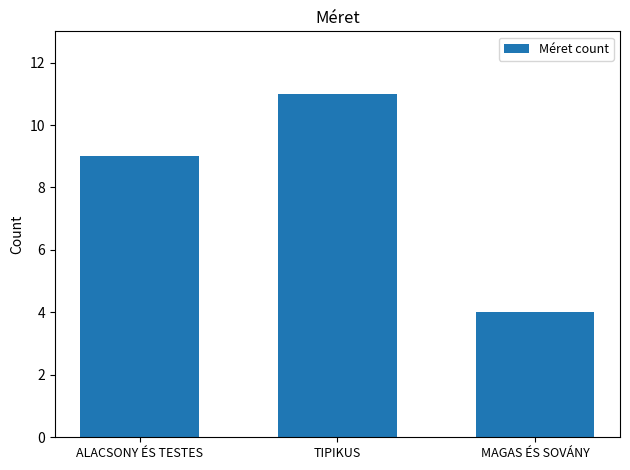

List the labels in order of value, largest first.

TIPIKUS, ALACSONY ÉS TESTES, MAGAS ÉS SOVÁNY